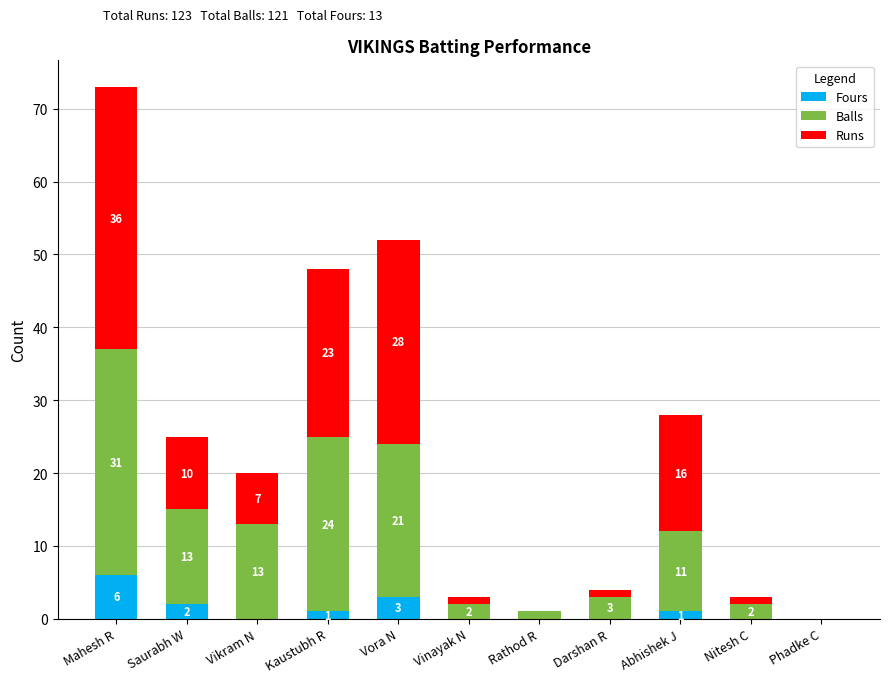

True or false: Fours has a value of 0 at Nitesh C.

True